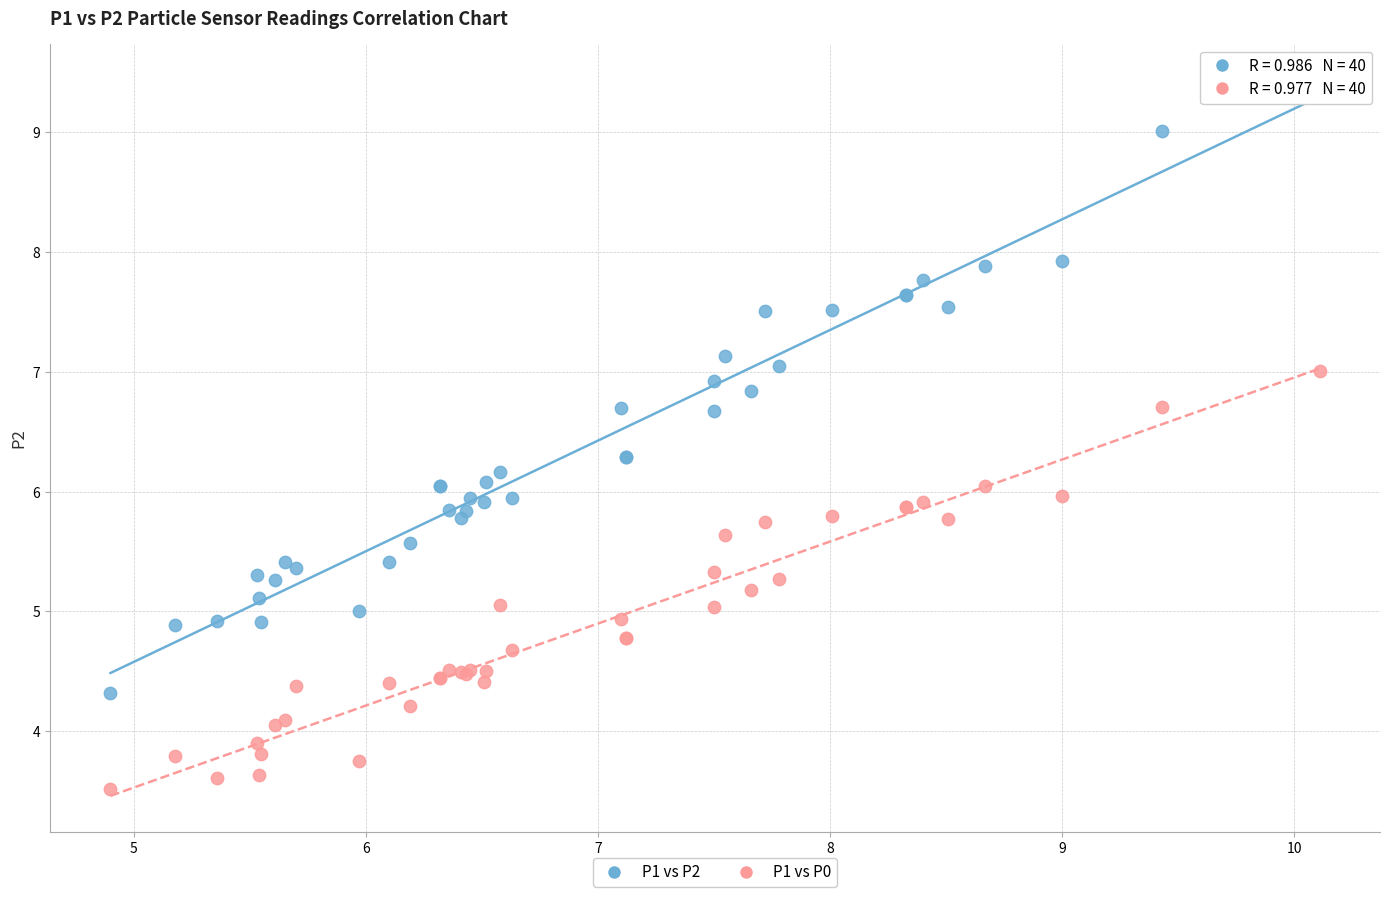

Which series contains the lowest Y value?

P1 vs P0